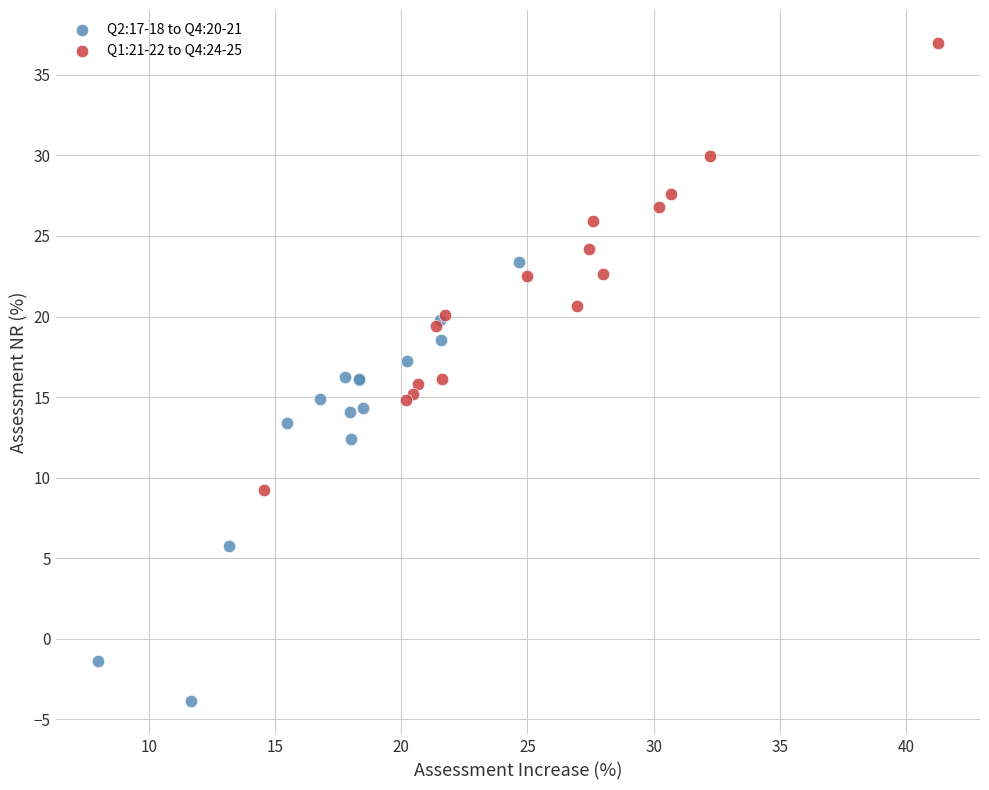

Which series reaches the minimum Y coordinate?

Q2:17-18 to Q4:20-21